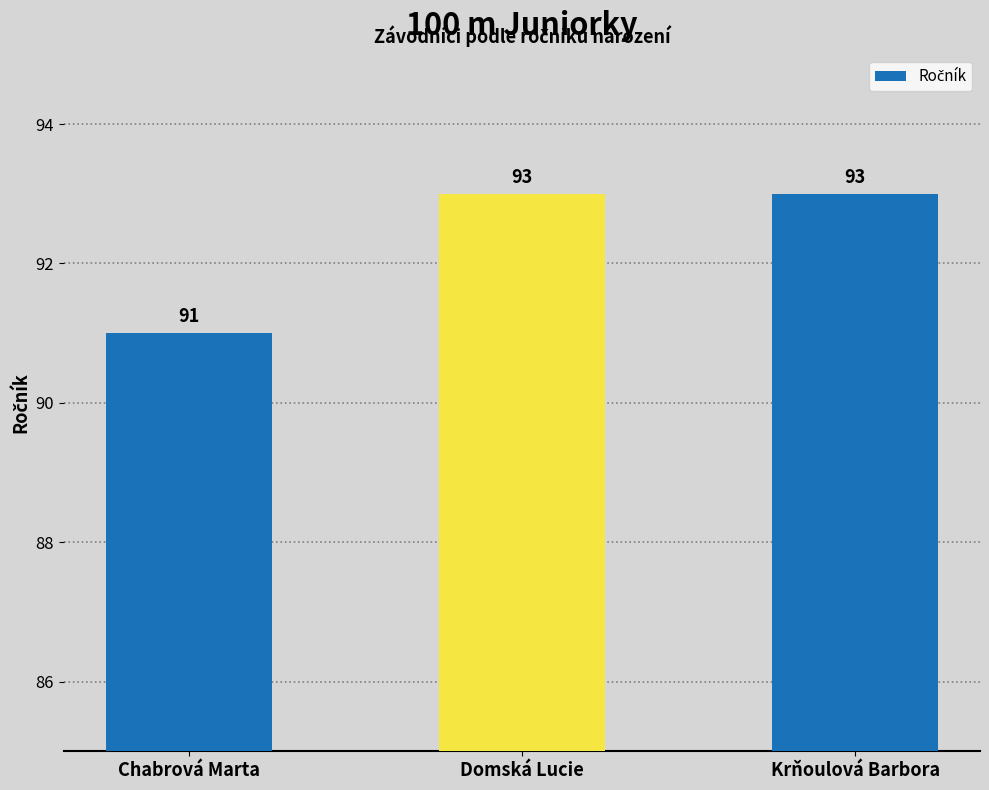

The chart shows a value of 151 at Domská Lucie. True or false?

False